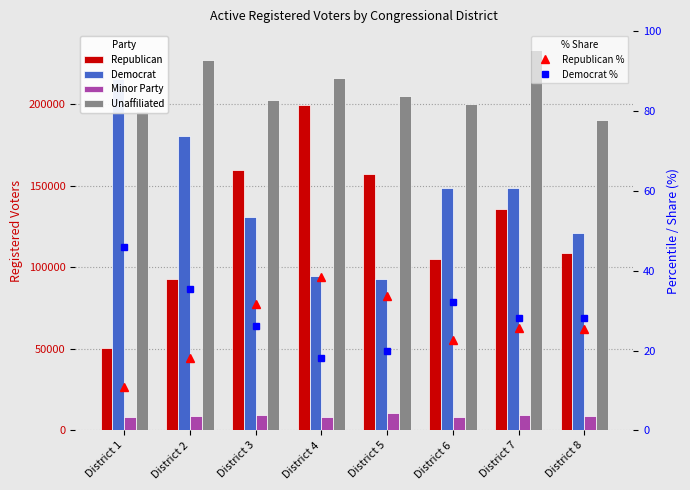

Count the number of categories in the chart.

8